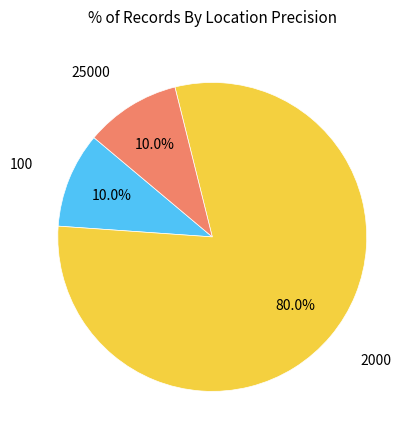

Count the number of slices in the pie.

3